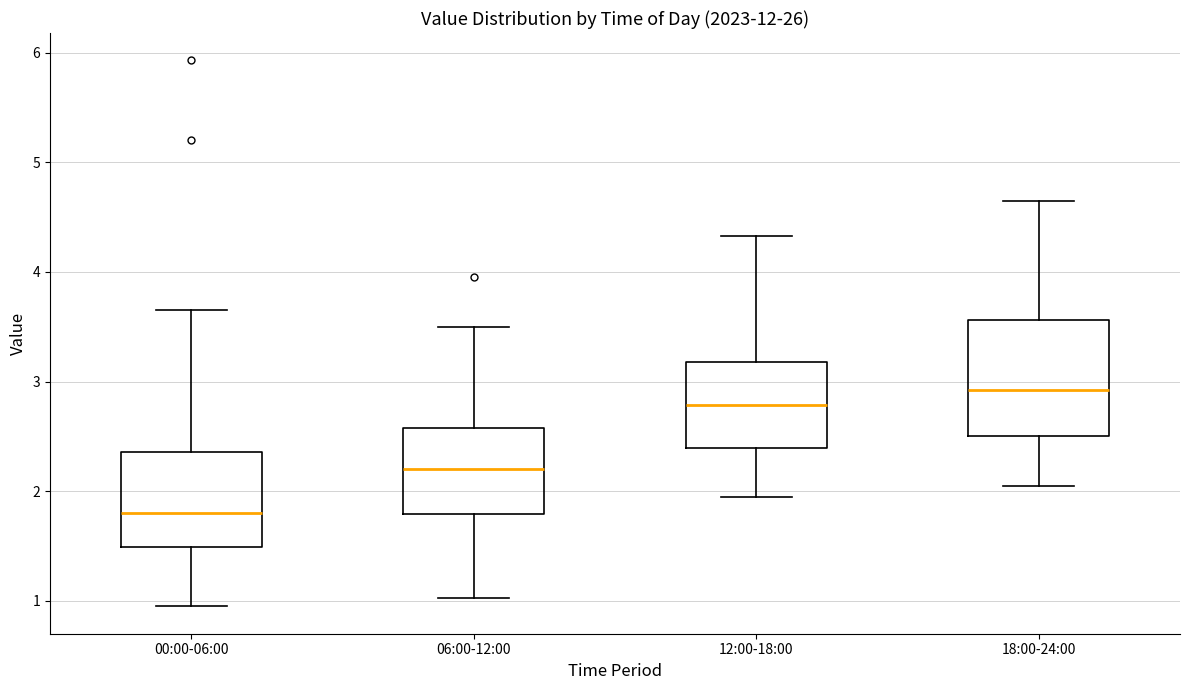

Which box's median line is the highest?

18:00-24:00